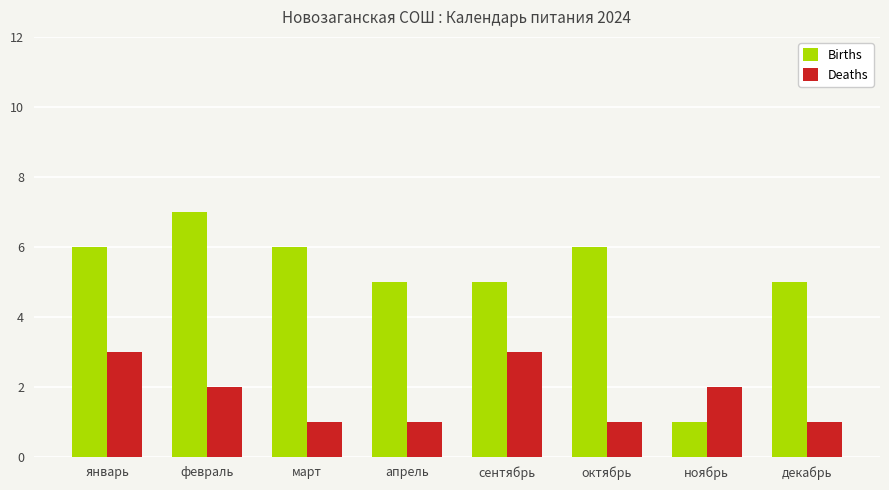

Is it true that Births equals 5 at сентябрь?

True